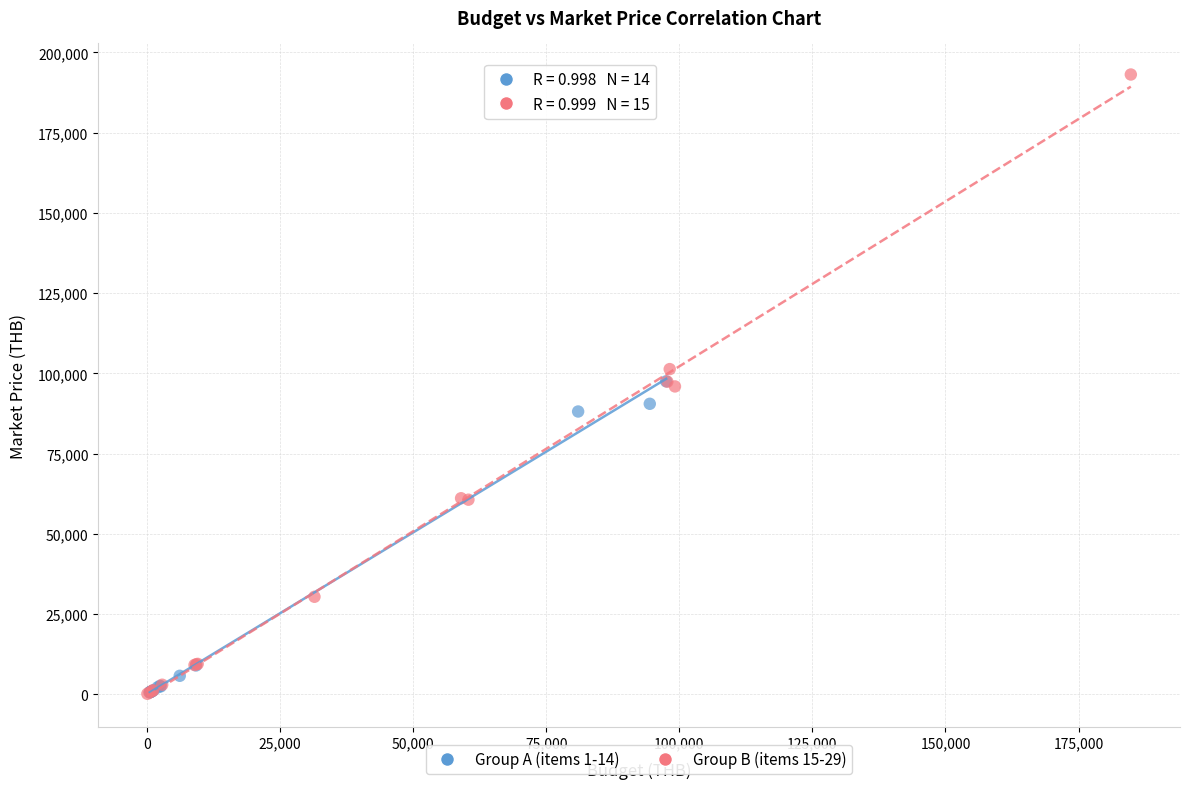

Which series contains the highest Y value?

Group B (items 15-29)